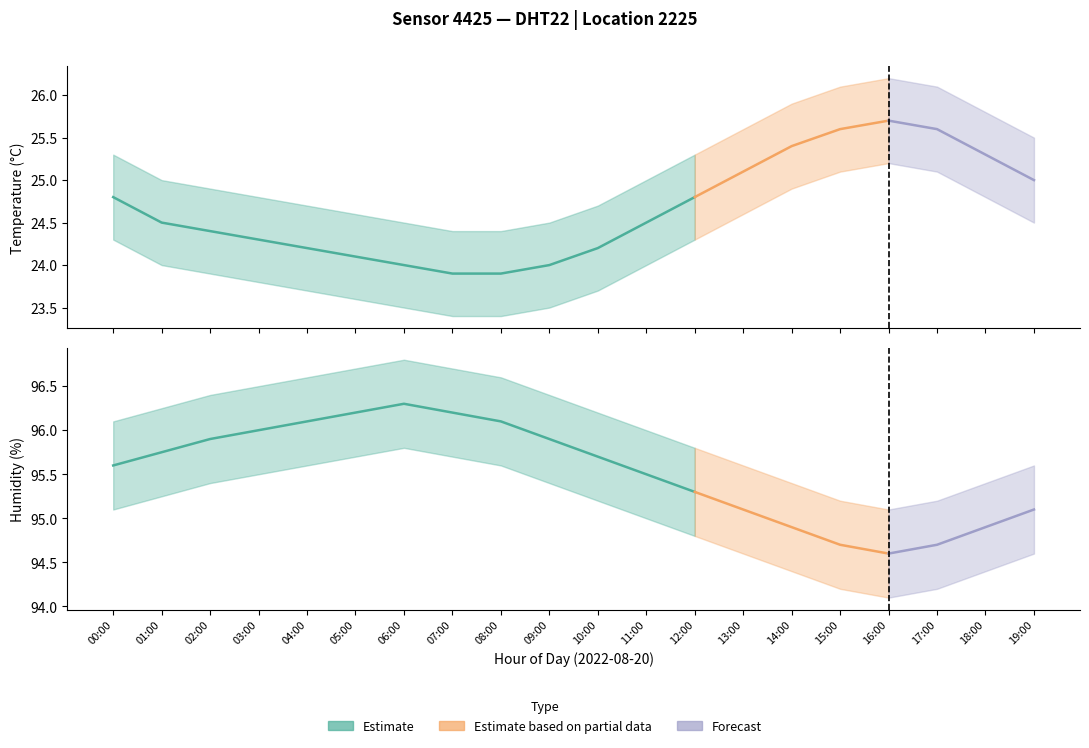

What is the approximate value of humidity at 11:00?

95.5